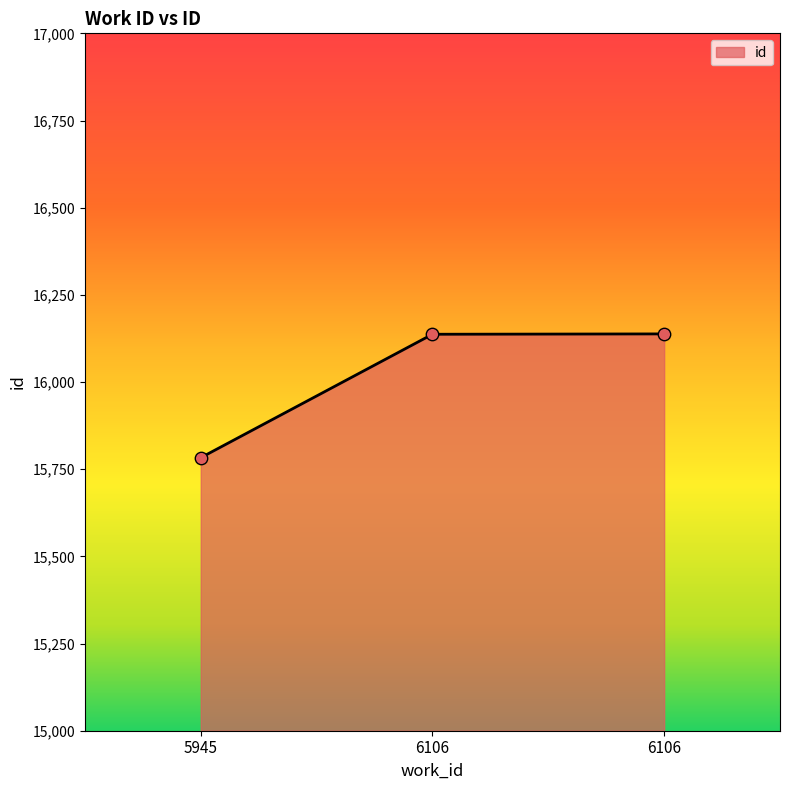

Approximately how many times larger is the value at 5945 compared to 6106?

1.0